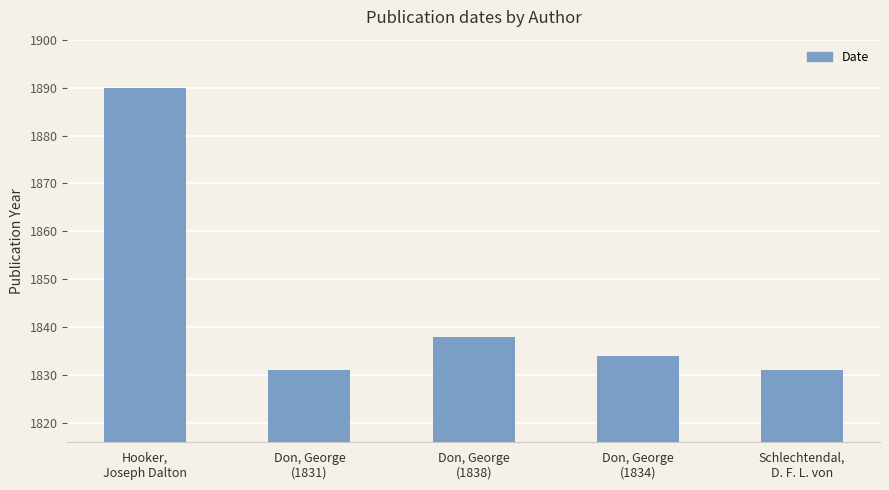

How many bars are there in total?

5